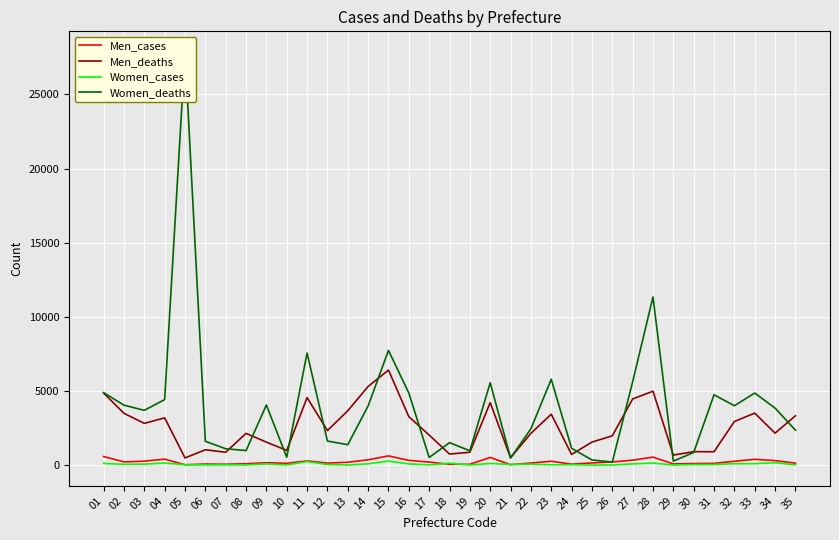

What is the value of the Women_cases point at the 4th from the left?

151